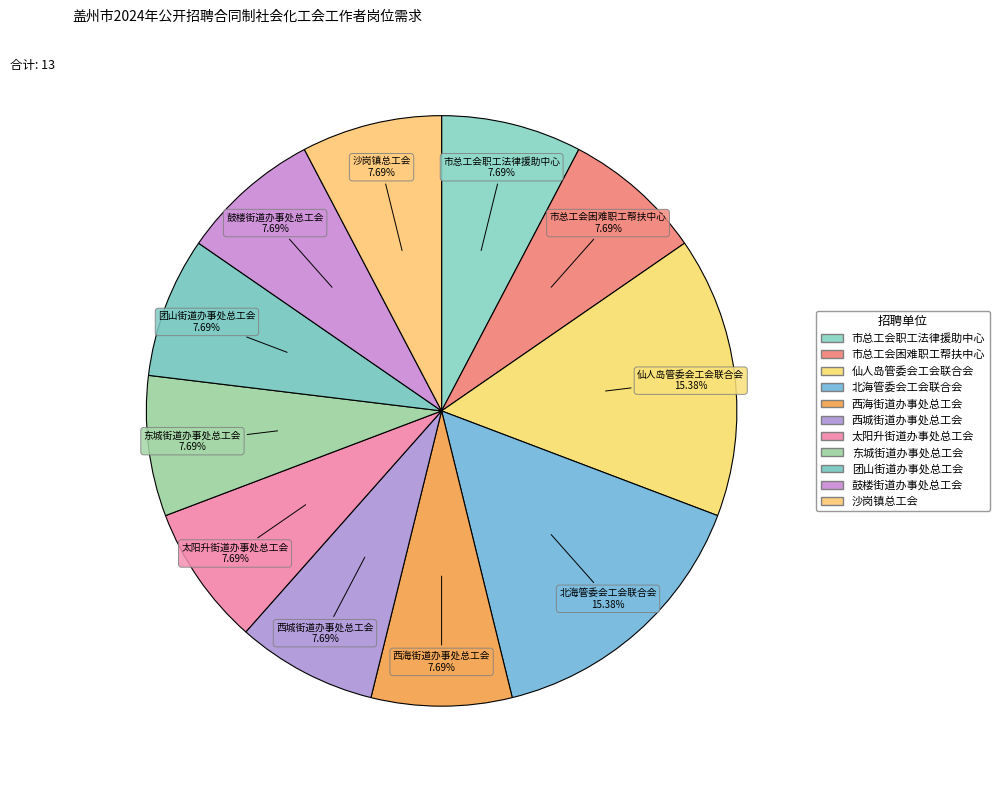

Do 市总工会职工法律援助中心 and 东城街道办事处总工会 together represent more than half of the pie?

No